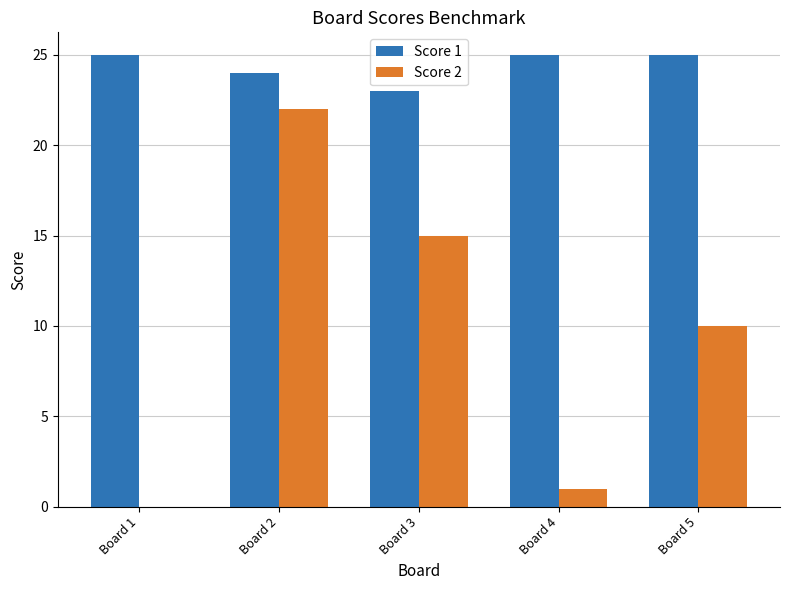

What is the highest value of the Score 2 series?

22